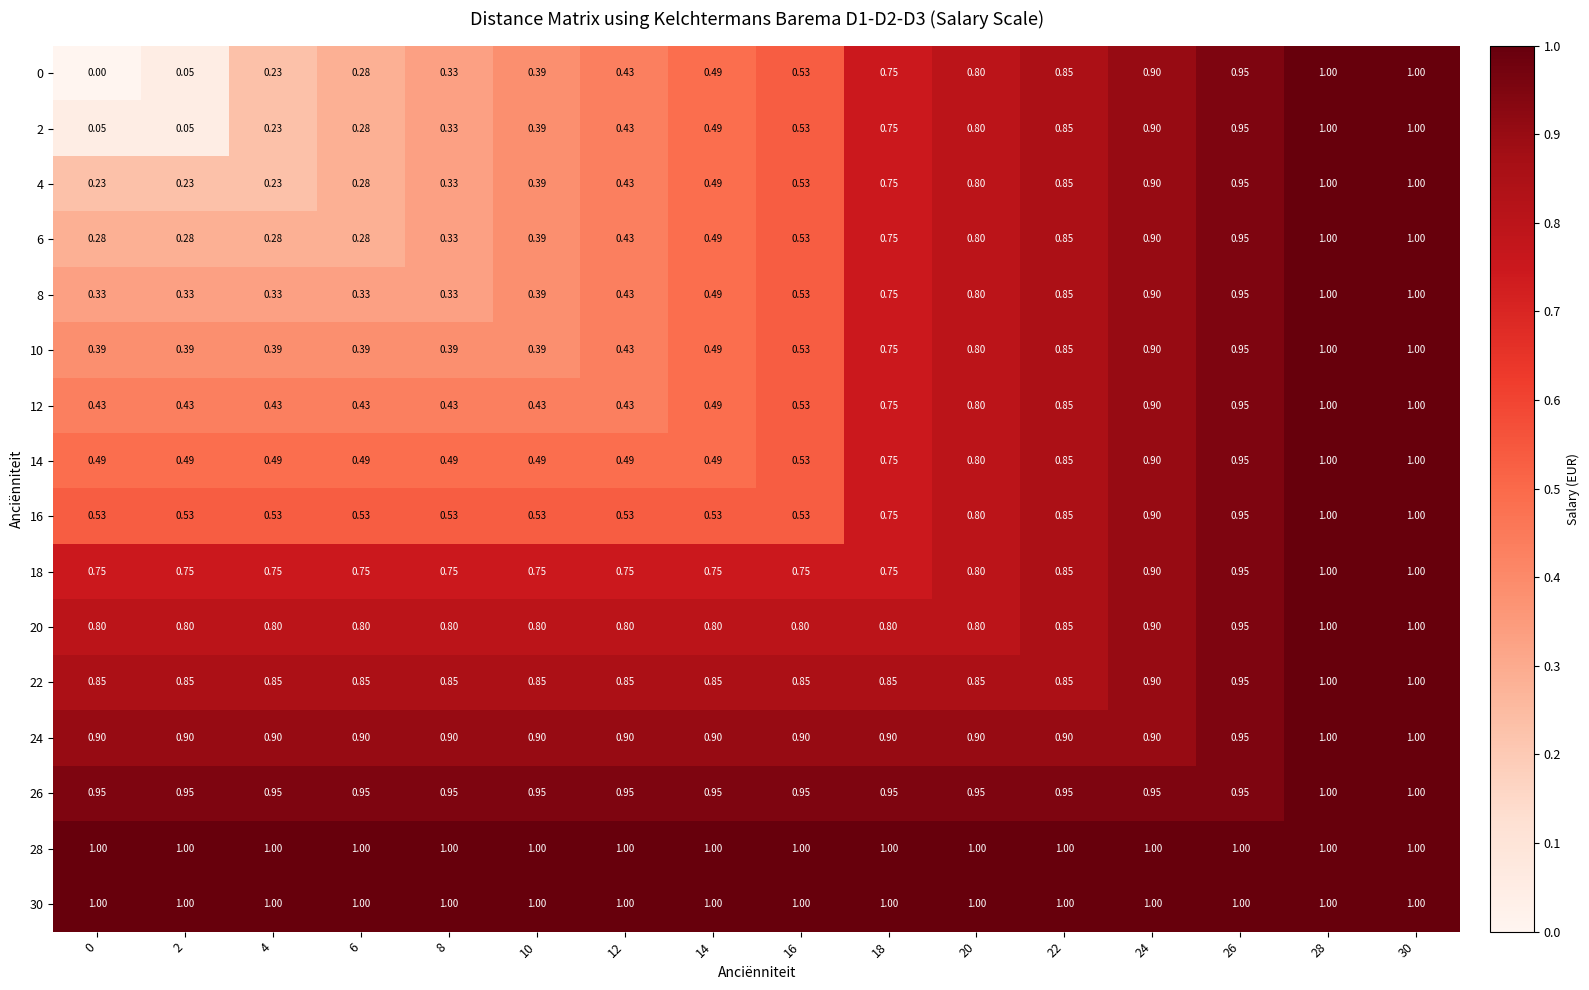

Is the value of 16 at 6 greater than the value of 2 at 18?

No